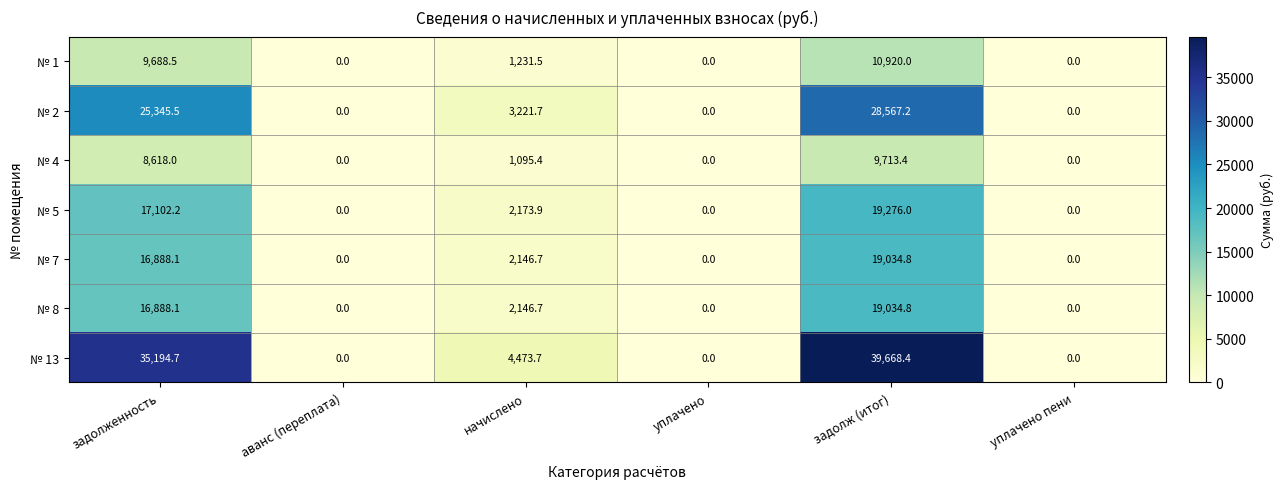

Which series changed the most between задолженность and начислено?

№ 13